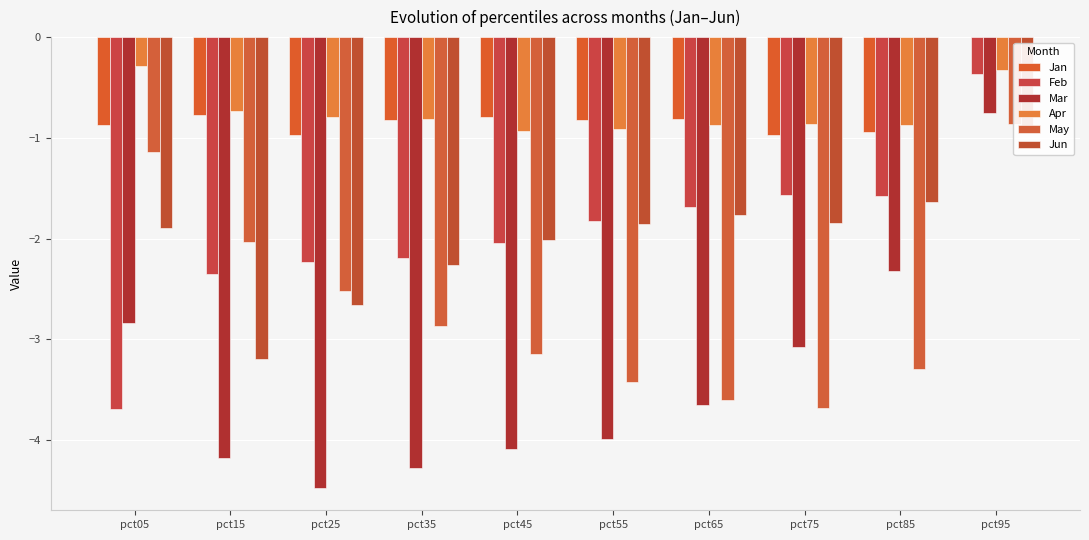

Which category has the lowest value in the Jun series?

pct15